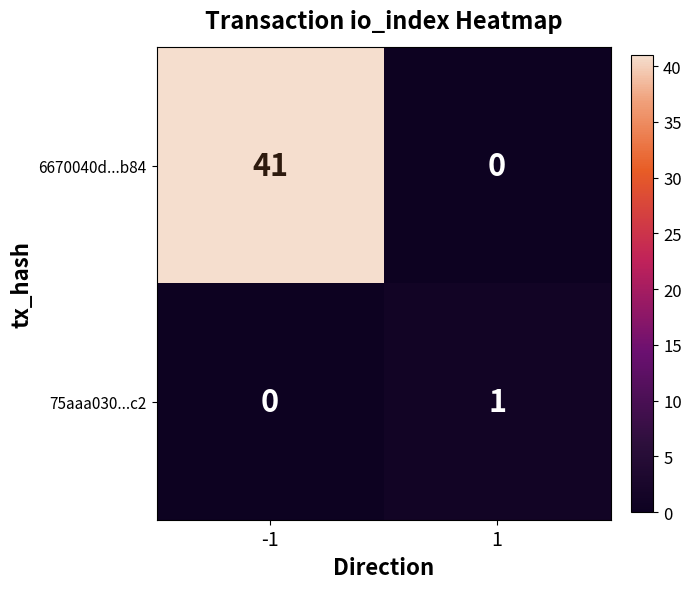

What value does the 6670040d...b84 series have at -1, to the nearest 5?

40